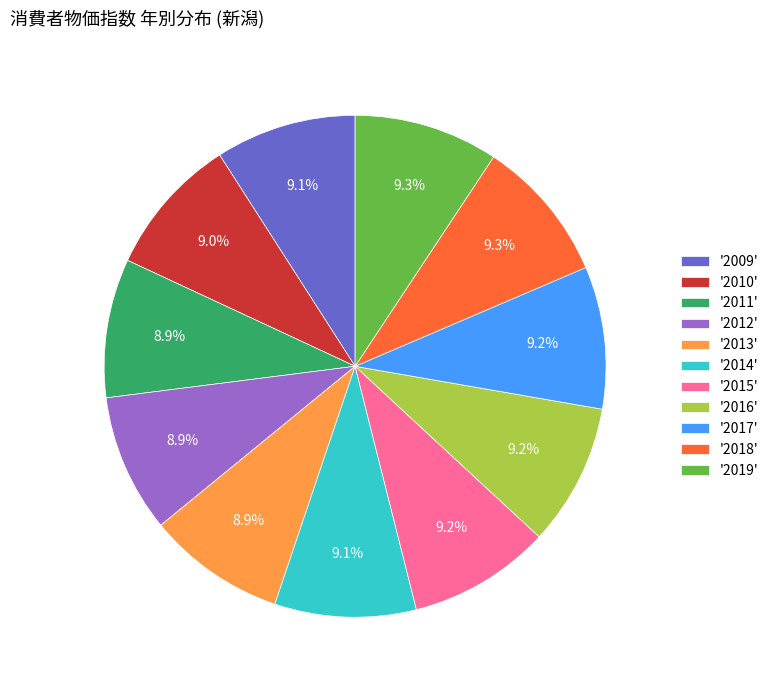

Is '2017' the majority of the pie?

No